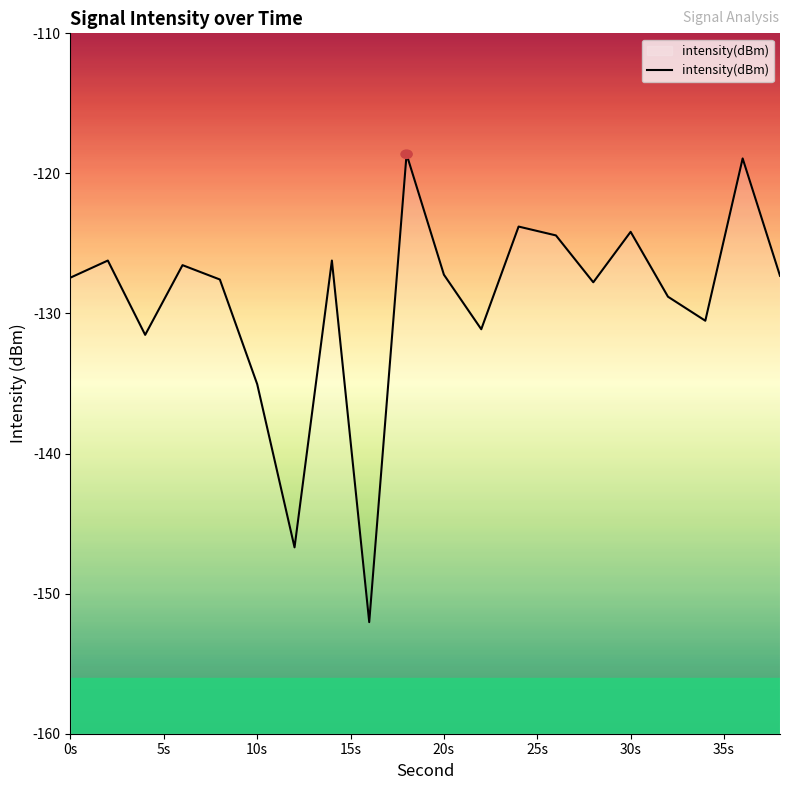

Is this an area chart (filled region under the line)?

No